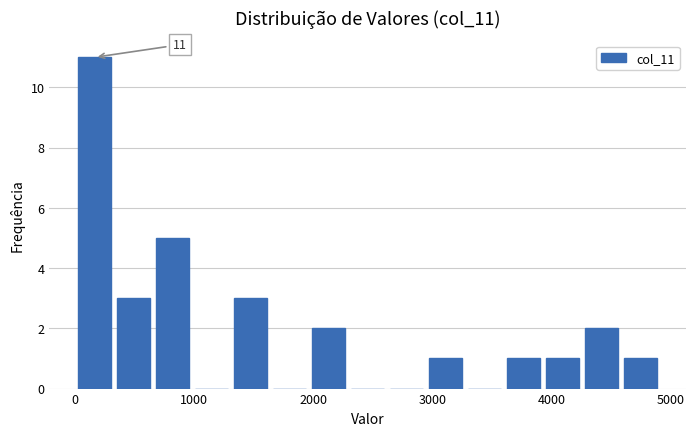

Read against the x-axis, roughly where is the centre of the tallest bar?

200